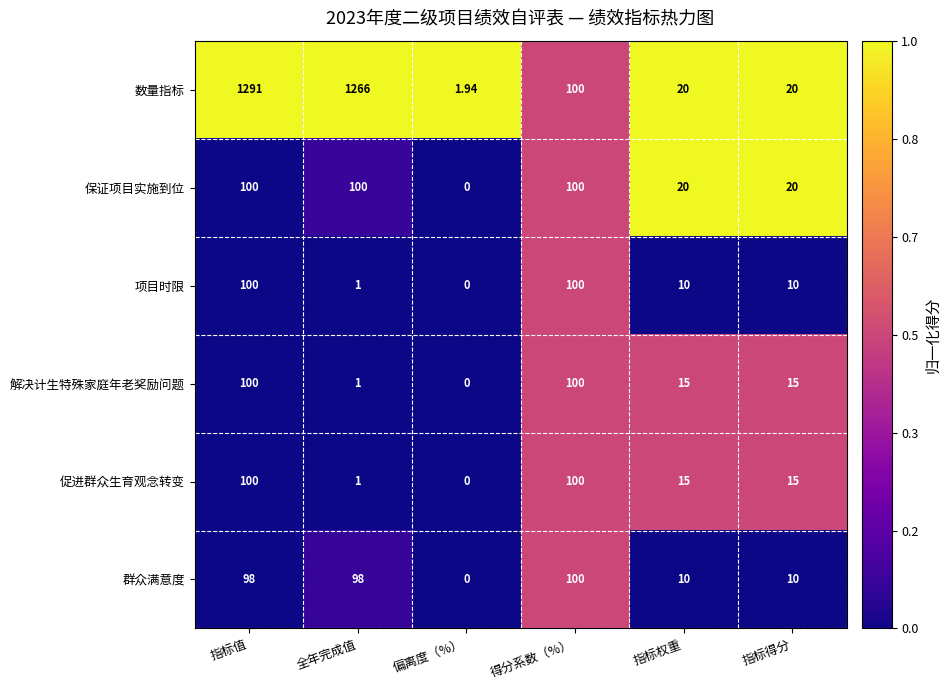

Which series has the widest spread of values?

数量指标